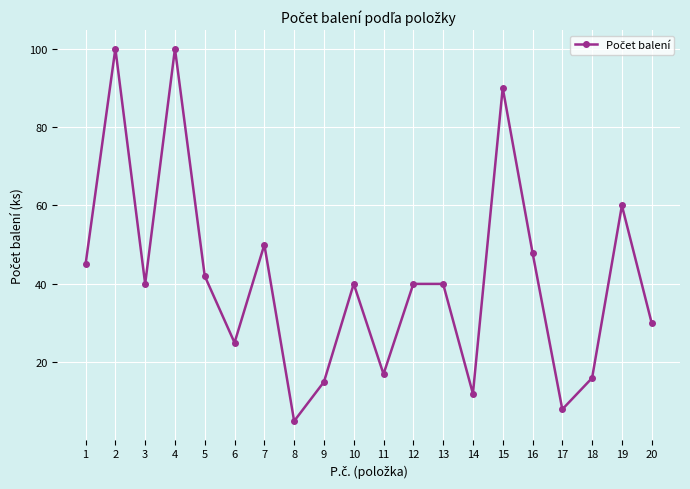

Which has a higher value, 13 or 15?

15